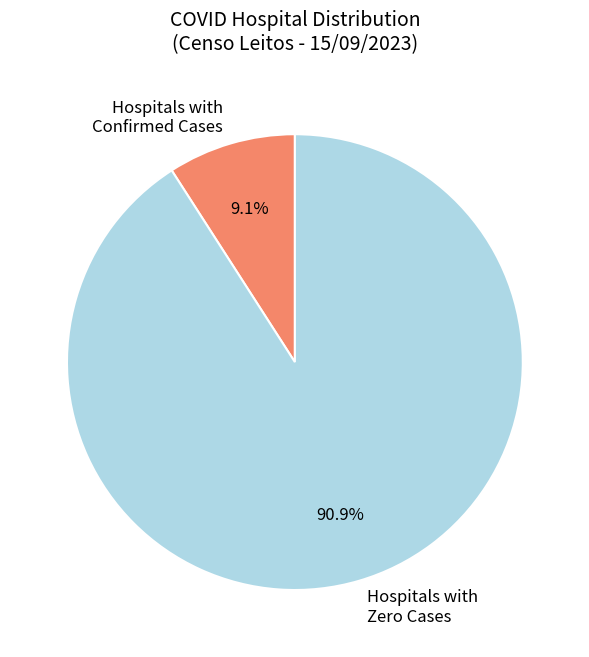

How many slices are in this pie chart?

2